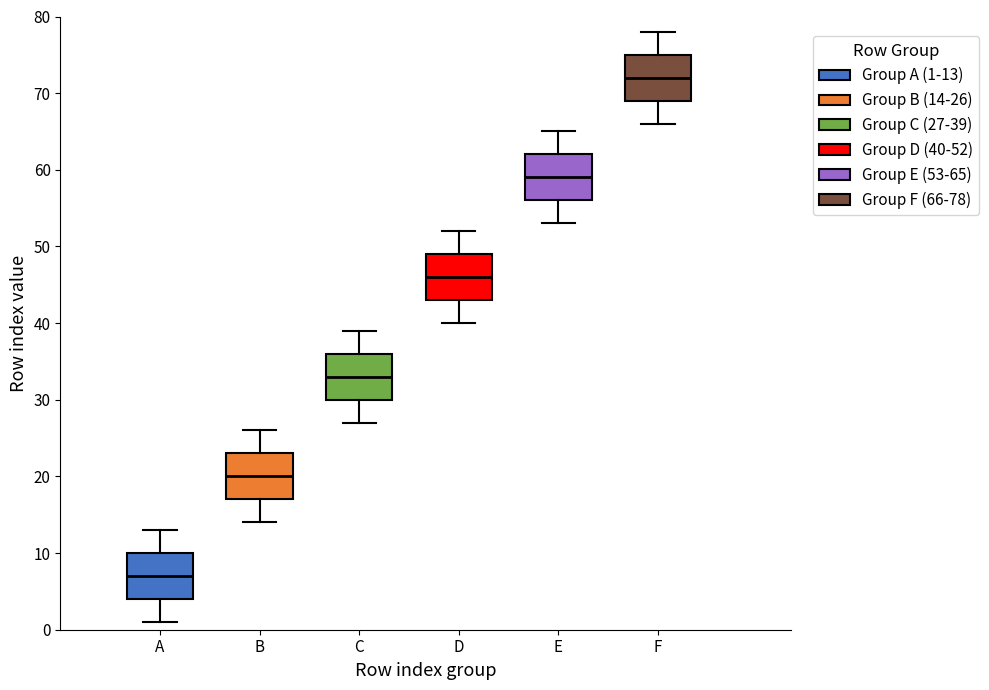

Reading left to right, transcribe this box plot: for each box, give where its median line is, the range the box spans, and where its two whiskers end, as read against the y-axis. The values are not printed on the chart, so give them approximately, as read against the axis.

A: median 7, box 4 to 10, whiskers 1 to 13
B: median 20, box 17 to 23, whiskers 14 to 26
C: median 33, box 30 to 36, whiskers 27 to 39
D: median 46, box 43 to 49, whiskers 40 to 52
E: median 59, box 56 to 62, whiskers 53 to 65
F: median 72, box 69 to 75, whiskers 66 to 78